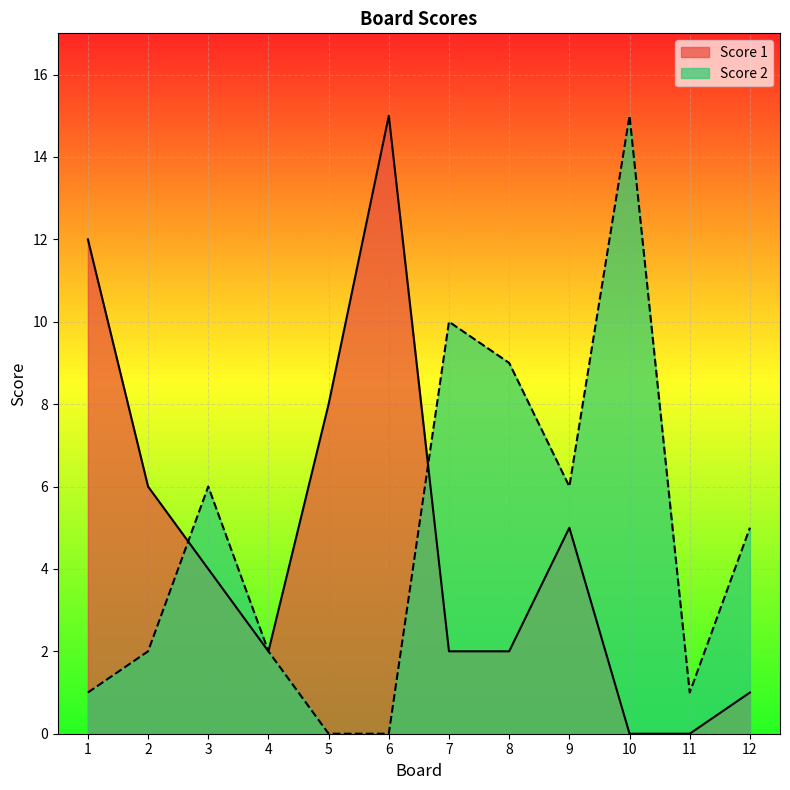

Between 9 and 10, which is larger?

9